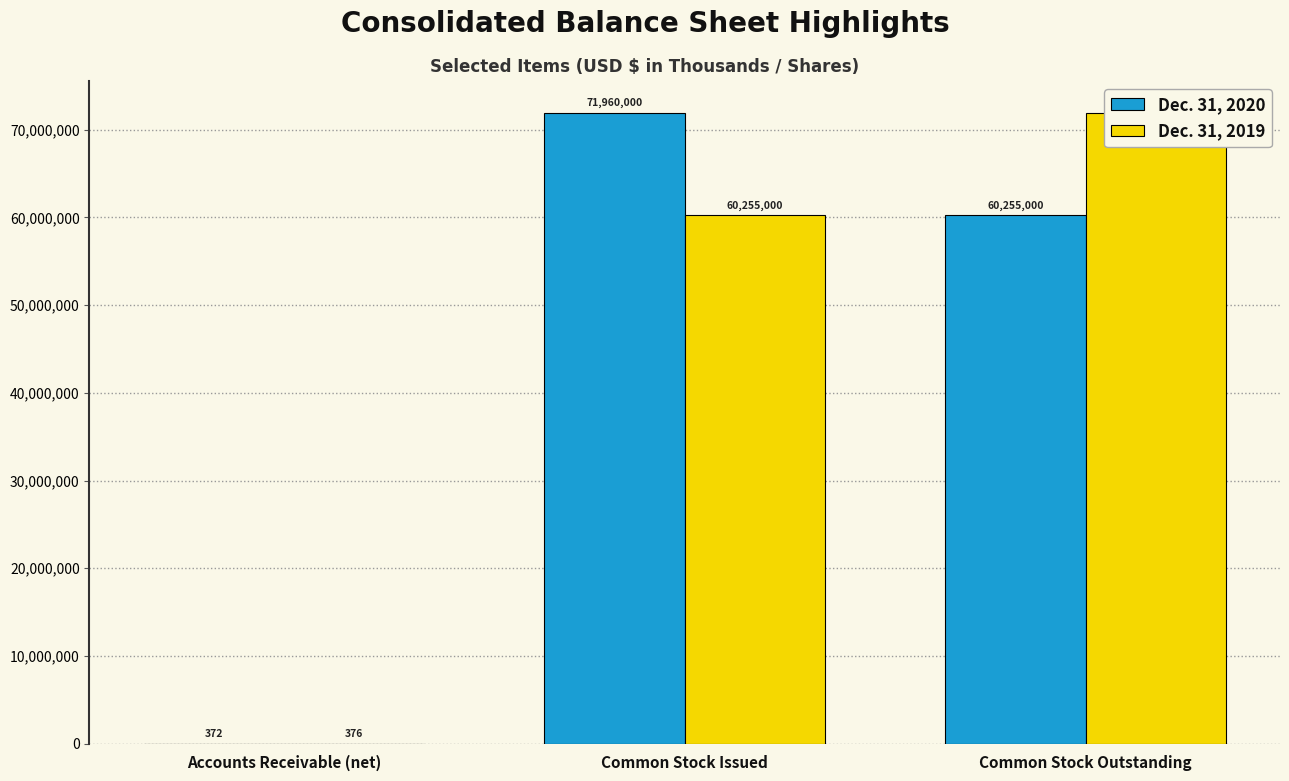

Reading left to right, what are all the values shown in this chart?

Dec. 31, 2020: Accounts Receivable (net)=372	Common Stock Issued=71960000	Common Stock Outstanding=60255000
Dec. 31, 2019: Accounts Receivable (net)=376	Common Stock Issued=60255000	Common Stock Outstanding=71960000